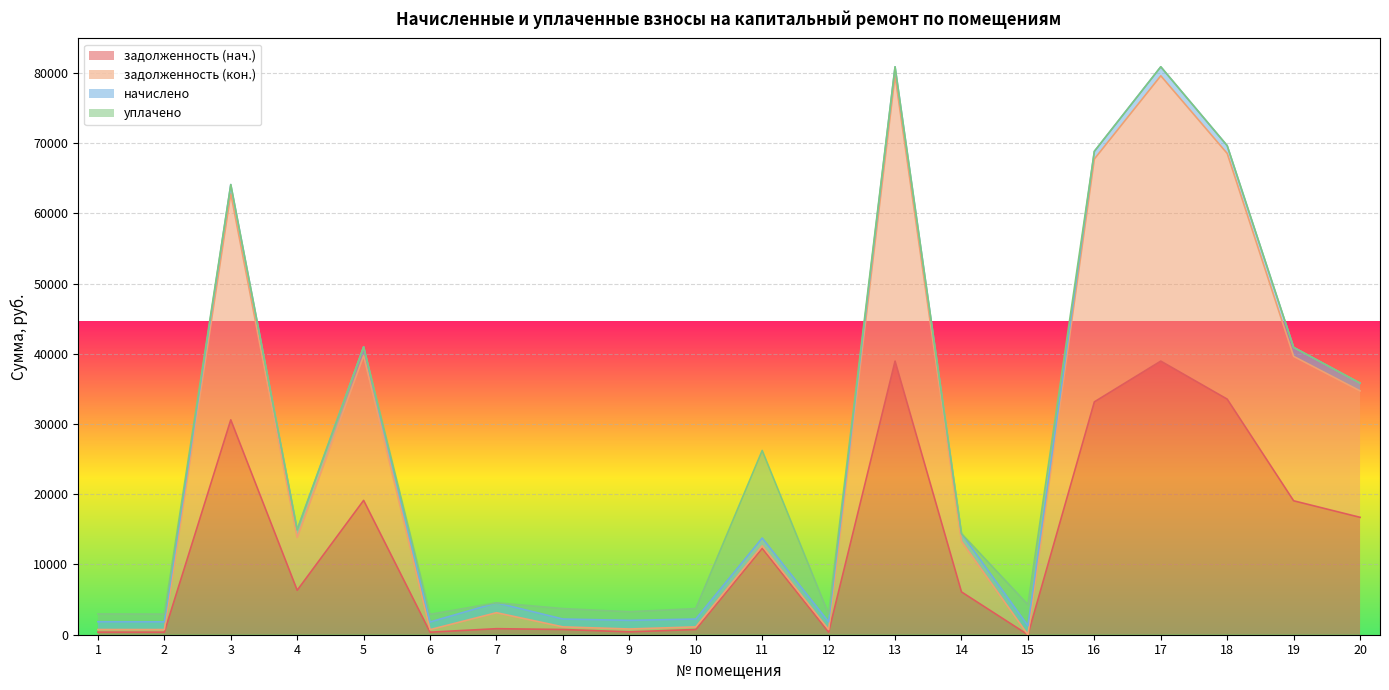

True or false: задолженность (нач.) and задолженность (кон.) intersect in this chart.

False